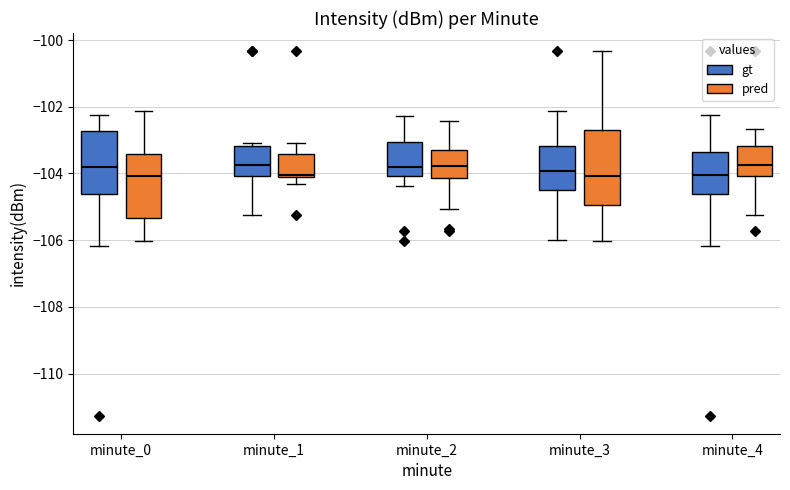

Reading left to right, transcribe this box plot: for each box, give where its median line is, the range the box spans, and where its two whiskers end, as read against the y-axis. The values are not printed on the chart, so give them approximately, as read against the axis.

minute_0 (gt): median -103.8, box -104.6 to -102.8, whiskers -106.2 to -102.2
minute_0 (pred): median -104.0, box -105.4 to -103.4, whiskers -106.0 to -102.2
minute_1 (gt): median -103.8, box -104.0 to -103.2, whiskers -105.2 to -103.0
minute_1 (pred): median -104.0, box -104.2 to -103.4, whiskers -104.4 to -103.0
minute_2 (gt): median -103.8, box -104.0 to -103.0, whiskers -104.4 to -102.2
minute_2 (pred): median -103.8, box -104.2 to -103.2, whiskers -105.0 to -102.4
minute_3 (gt): median -104.0, box -104.4 to -103.2, whiskers -106.0 to -102.2
minute_3 (pred): median -104.0, box -105.0 to -102.6, whiskers -106.0 to -100.4
minute_4 (gt): median -104.0, box -104.6 to -103.4, whiskers -106.2 to -102.2
minute_4 (pred): median -103.8, box -104.0 to -103.2, whiskers -105.2 to -102.6